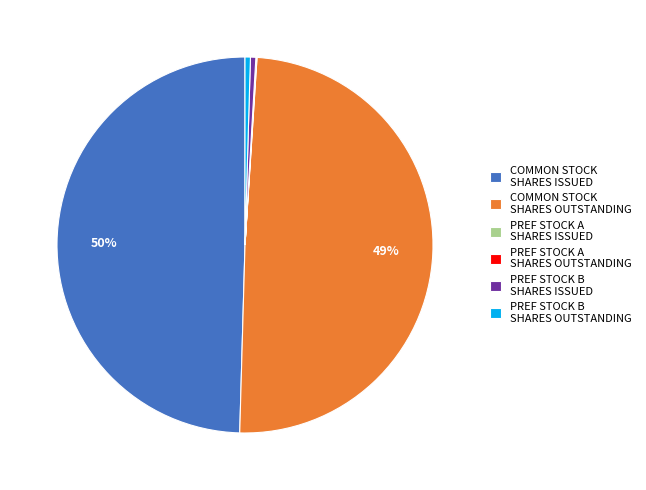

Between PREF STOCK B SHARES OUTSTANDING and COMMON STOCK SHARES OUTSTANDING, which is larger?

COMMON STOCK SHARES OUTSTANDING